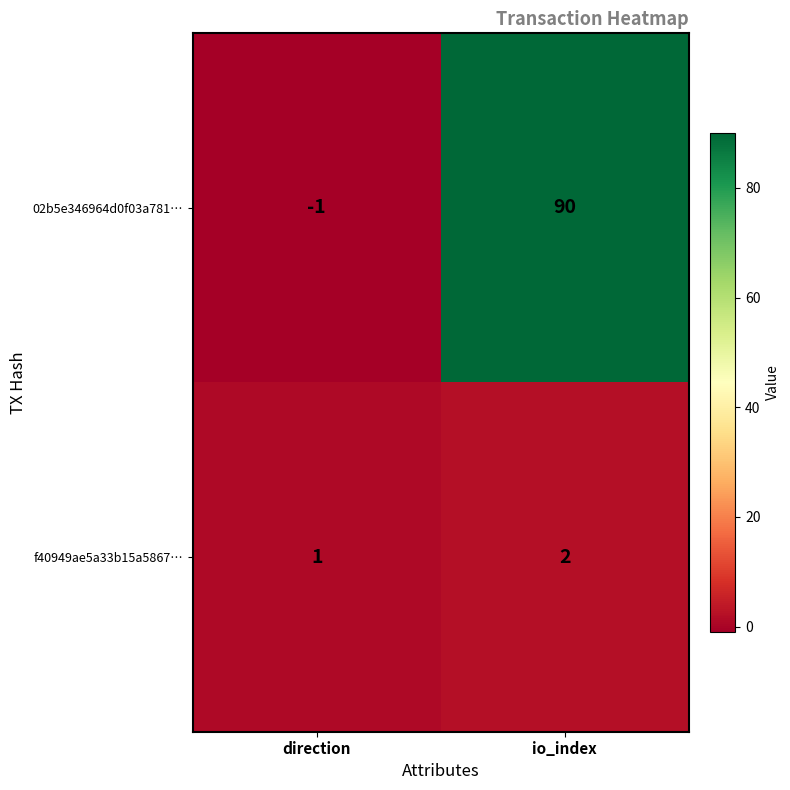

How many values in 02b5e346964d0f03a781… are above zero?

1